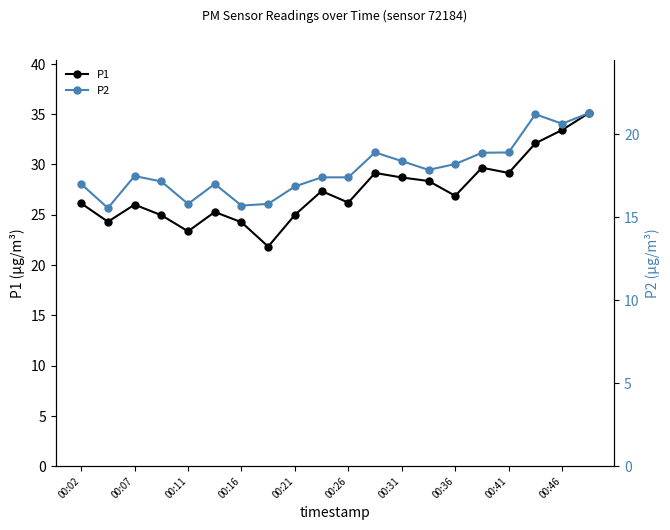

True or false: P1 and P2 cross at least once.

False